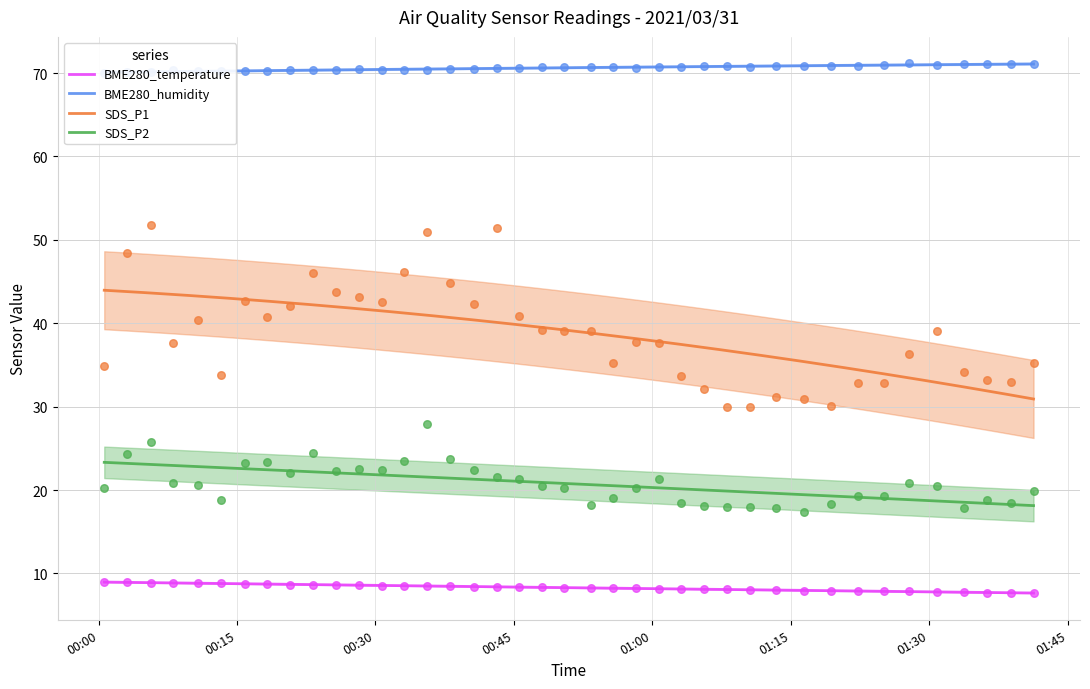

Which series has the largest Y range (max minus min)?

SDS_P1